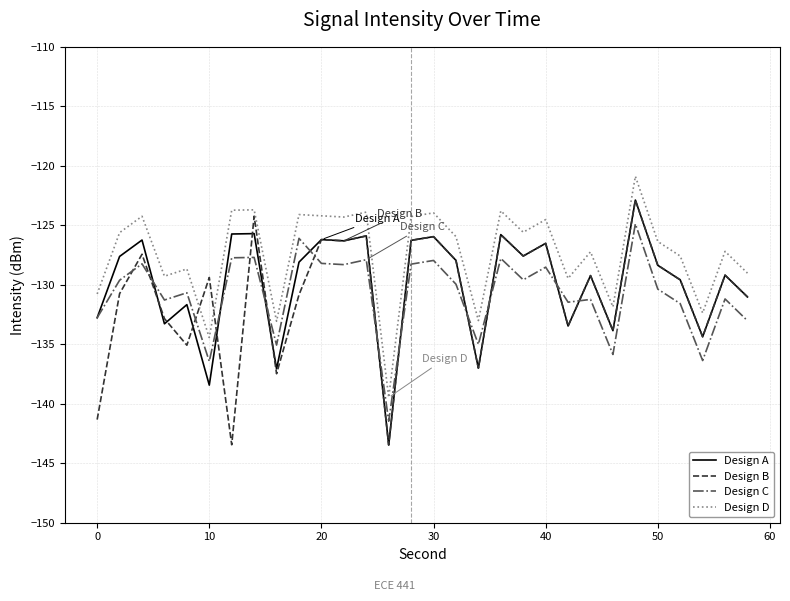

In Design D, how many points are lower than both neighbors (excluding endpoints)?

10